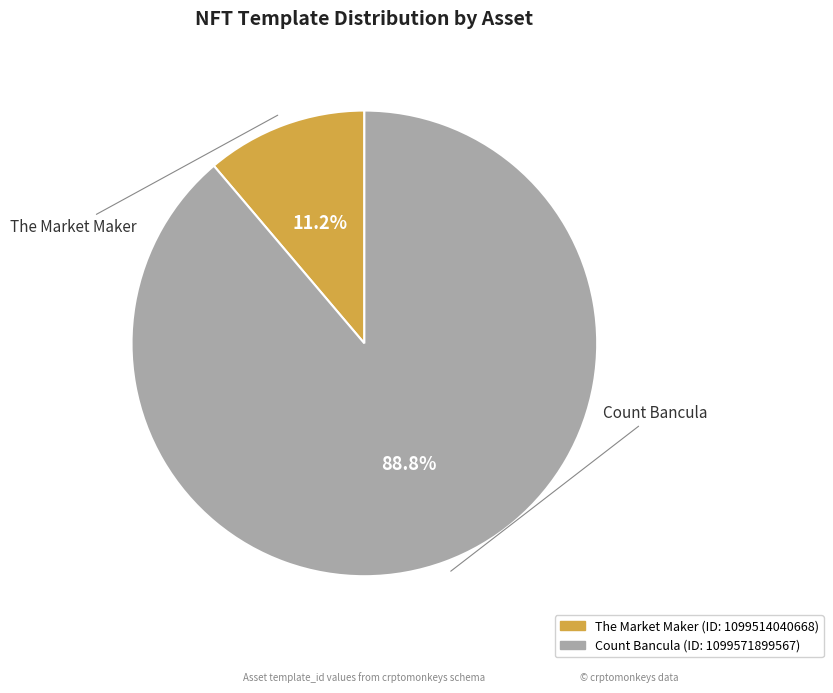

Does The Market Maker represent more than half of the total?

No